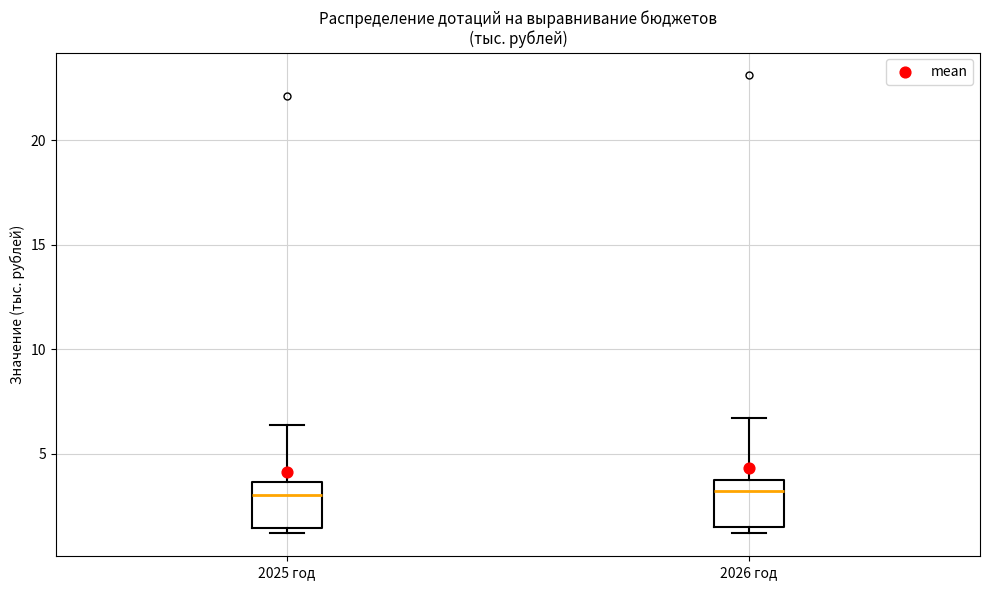

Reading left to right, read every box against the y-axis: the position of its median line, the range the box covers, and the ends of its whiskers. The values are not printed on the chart, so give them approximately, as read against the axis.

2025 год: median 3.0, box 1.5 to 3.5, whiskers 1.0 to 6.5
2026 год: median 3.5, box 1.5 to 4.0, whiskers 1.0 to 6.5